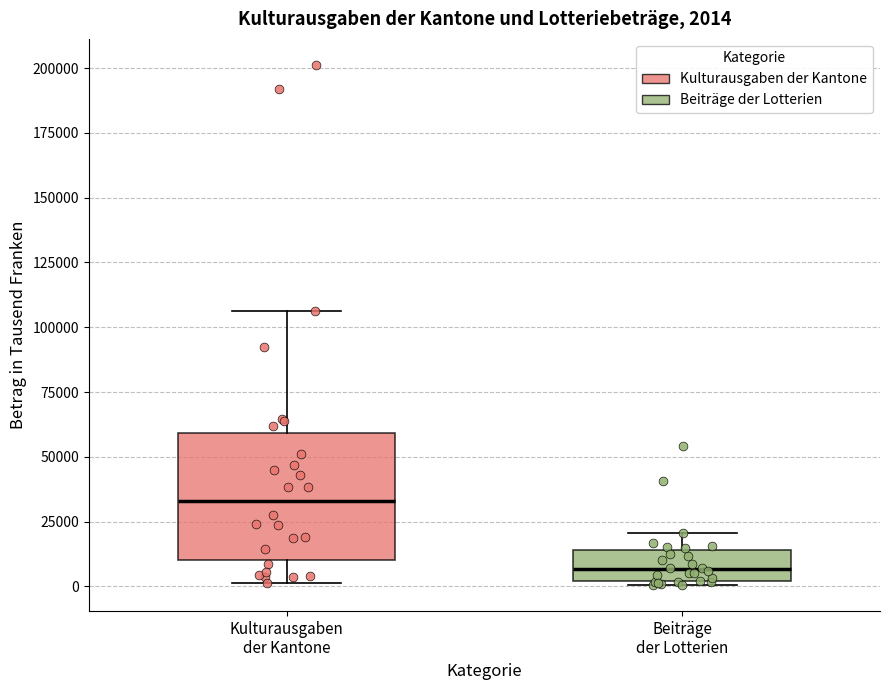

Which box's median line is the lowest?

Beiträge der Lotterien